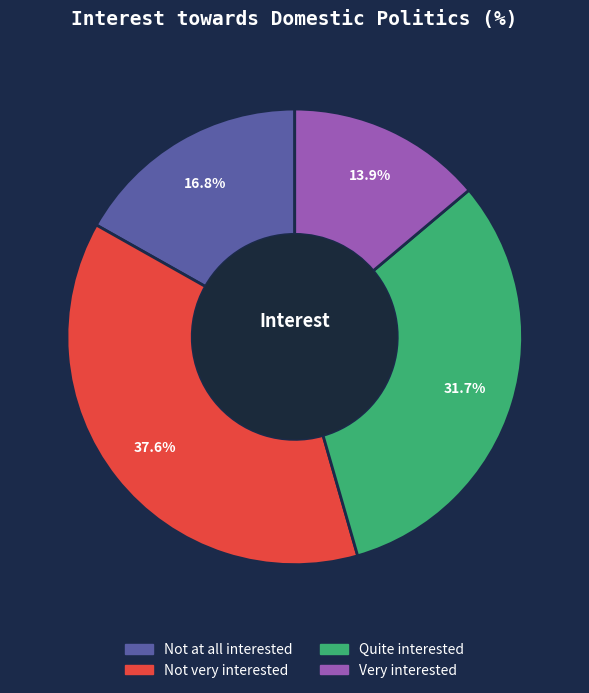

Is the sum of Very interested and Not very interested greater than half?

Yes